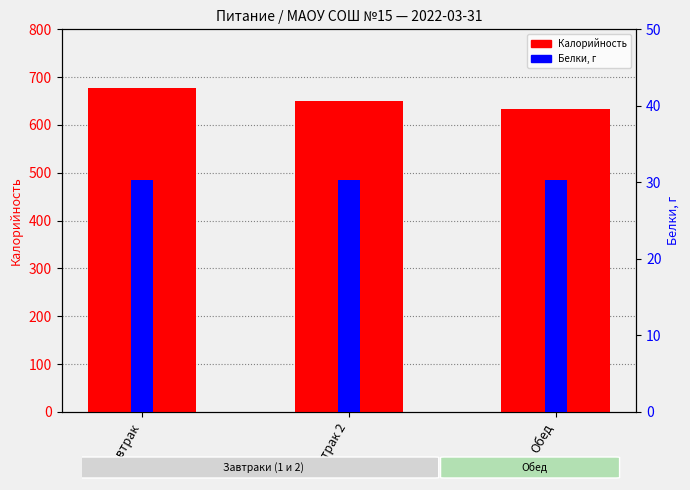

Where is Белки nearest to the value 30?

Завтрак